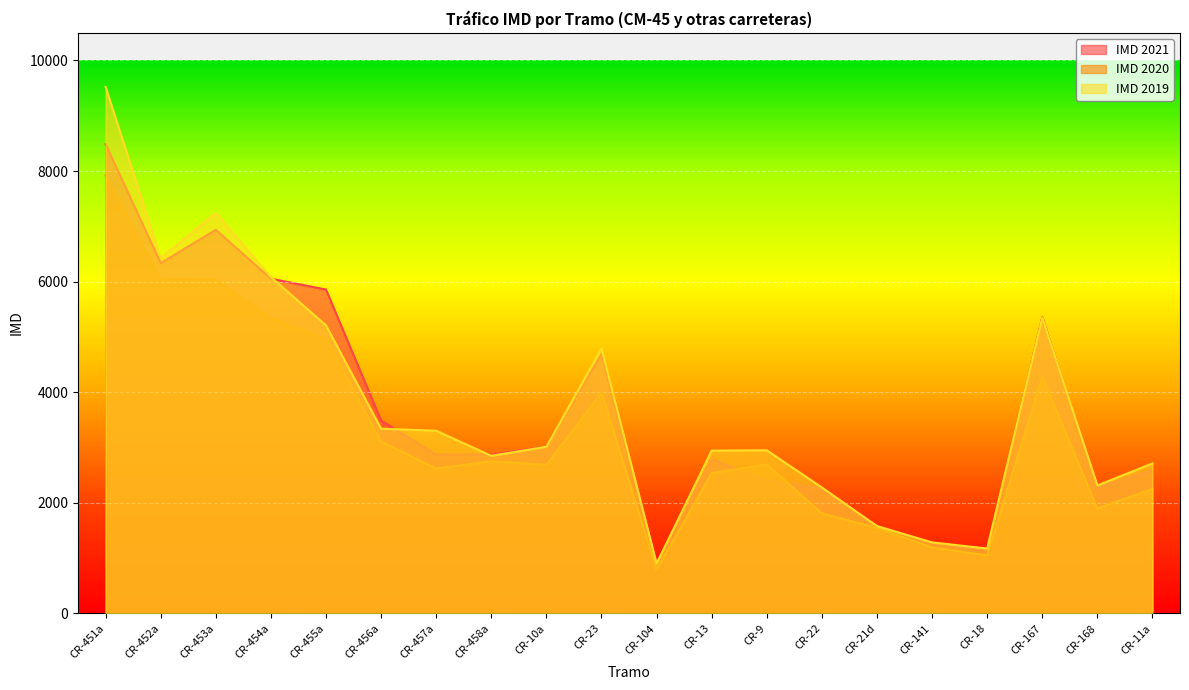

Which category has the highest value in the IMD 2020 series?

CR-451a